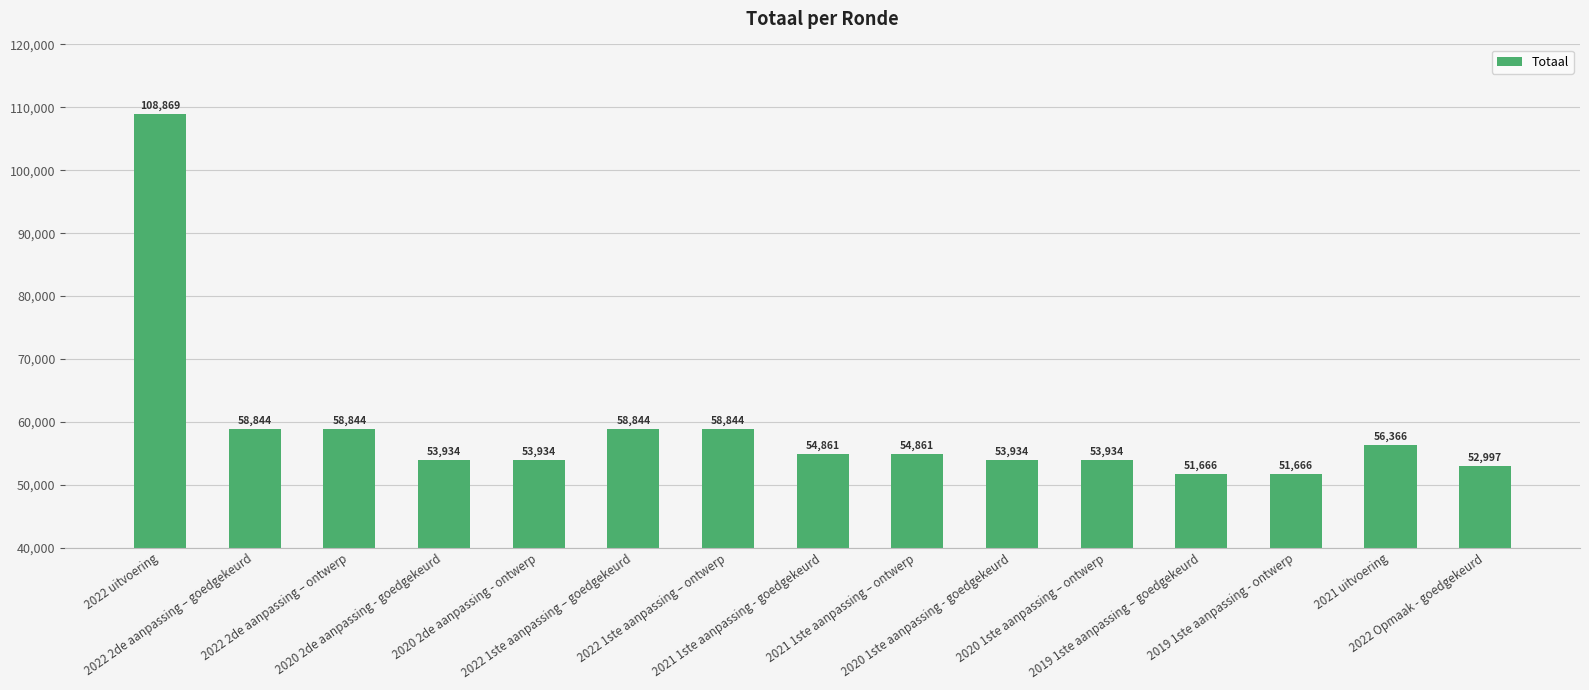

What is the label of the 13th bar from the left?

2019 1ste aanpassing - ontwerp